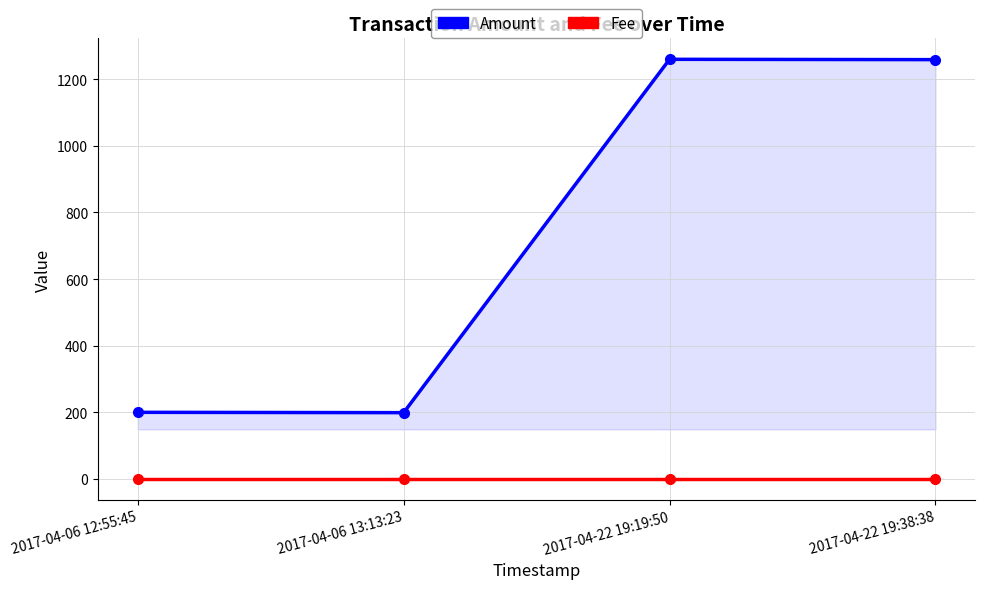

What is the spread (max minus min) of values at 2017-04-22 19:38:38?

1258